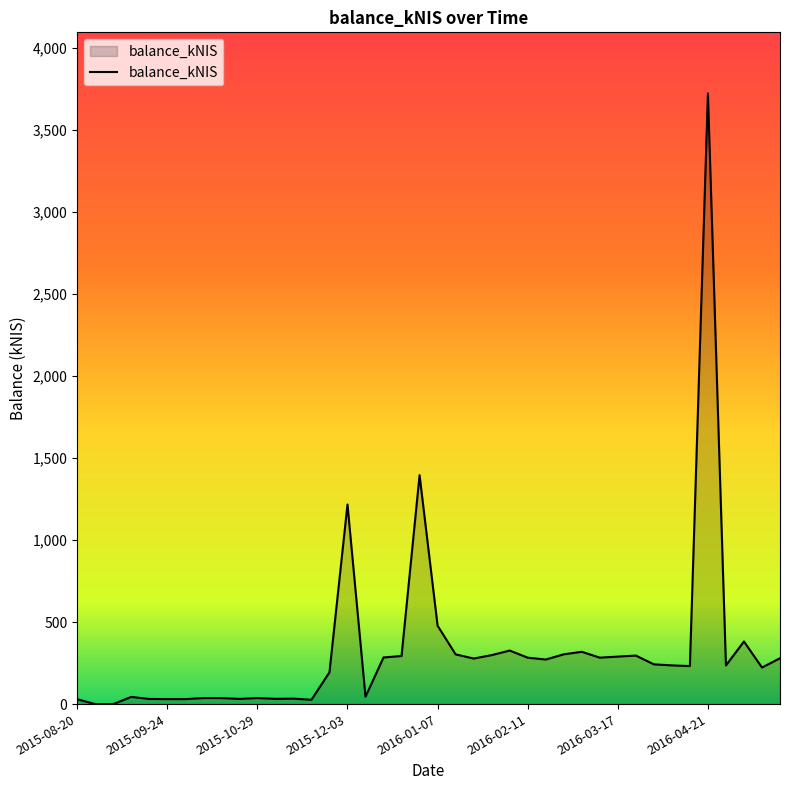

What is the greatest value displayed?

3722.7